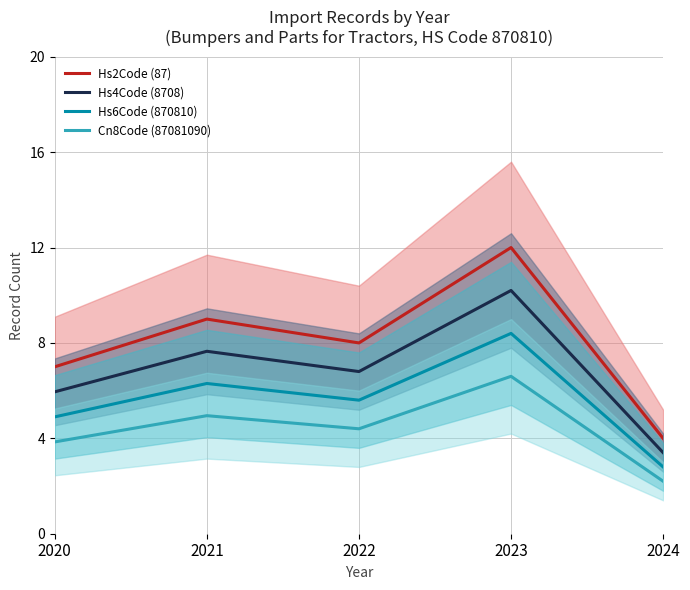

Reading right to left, list all the values displayed in this chart.

Hs2Code (87): 4.0	12.0	8.0	9.0	7.0
Hs4Code (8708): 3.4	10.2	6.8	7.6	6.0
Hs6Code (870810): 2.8	8.4	5.6	6.3	4.9
Cn8Code (87081090): 2.2	6.6	4.4	5.0	3.9